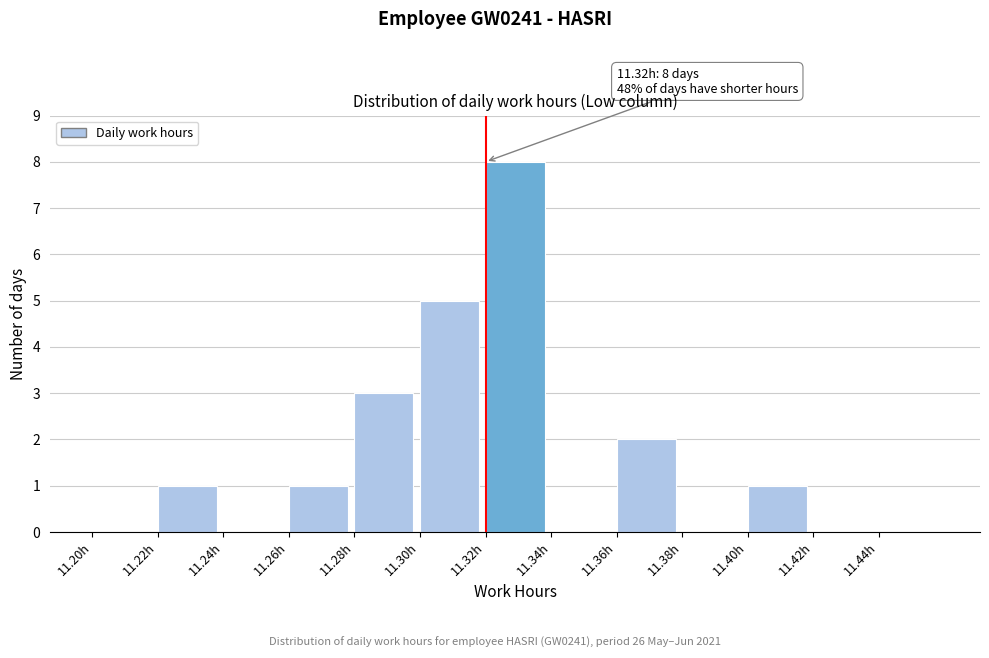

Over which range of the x-axis is the bar tallest?

11.32 to 11.34